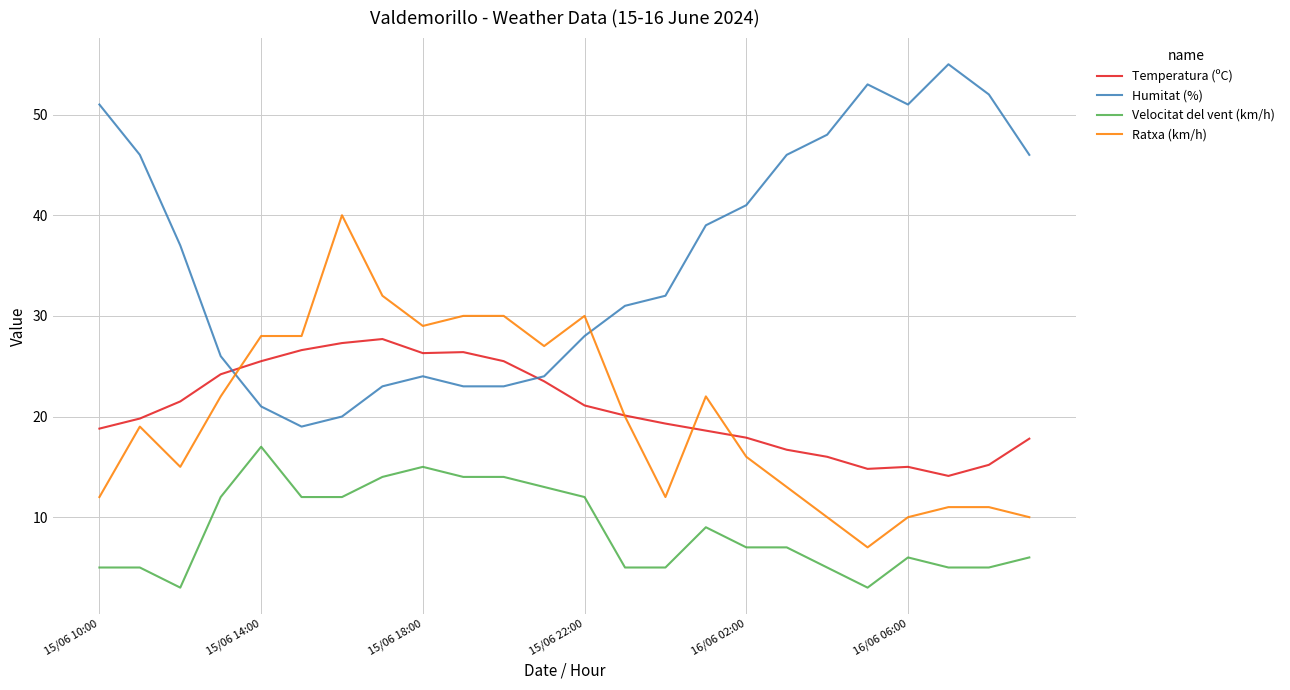

What is the minimum value shown in the chart?

3.0